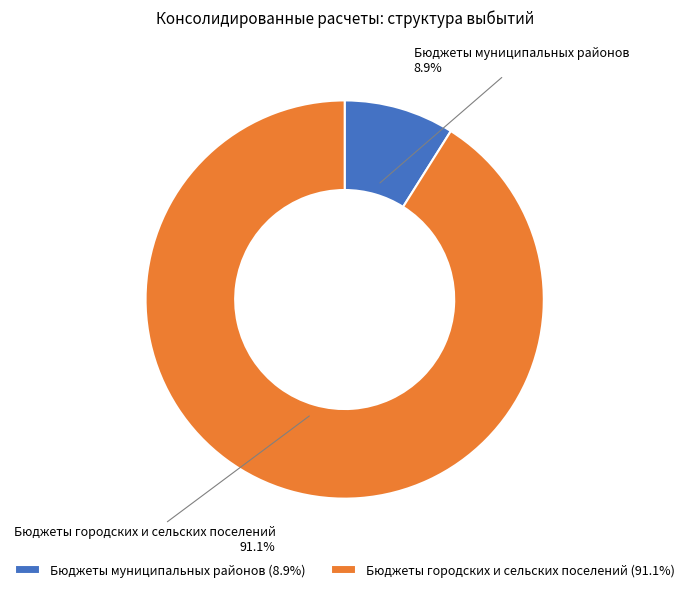

Approximately how many times larger is the value at Бюджеты городских и сельских поселений compared to Бюджеты муниципальных районов?

10.2